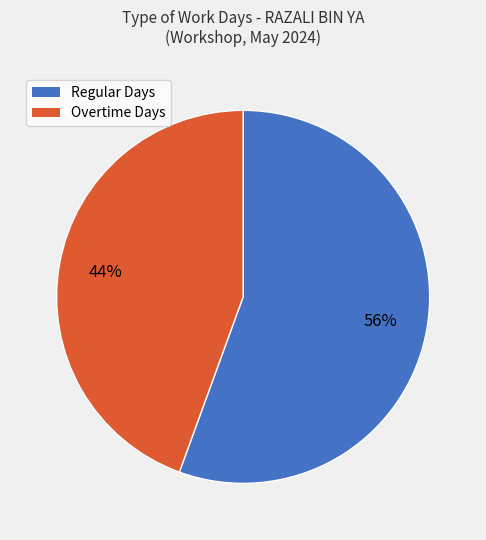

Does any single category account for the majority?

Yes